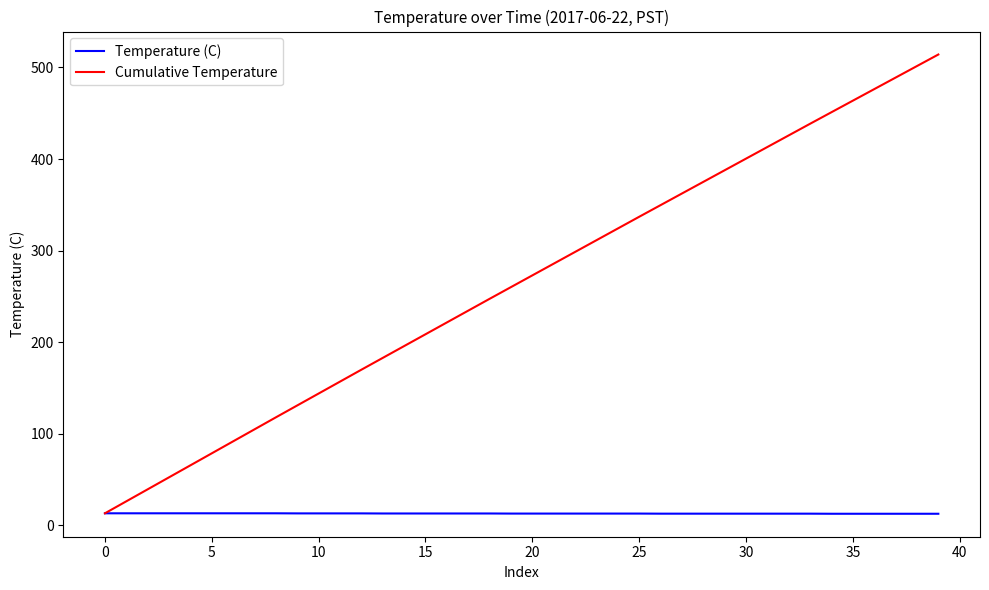

Rank the series by their maximum value, from lowest to highest.

Temperature (C), Cumulative Temperature